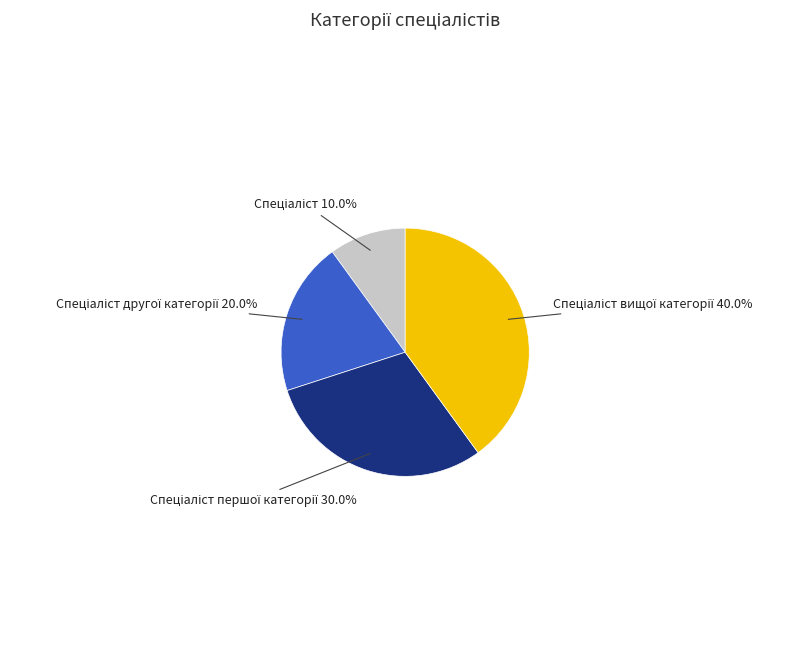

Is there a majority slice in this chart?

No